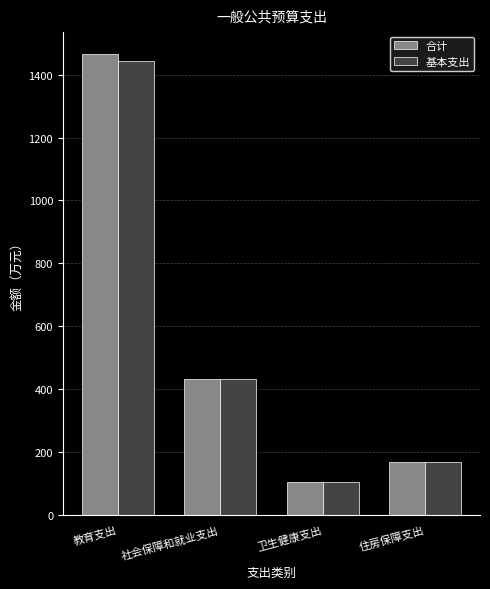

Are the bars grouped side by side (vs. stacked)?

Yes